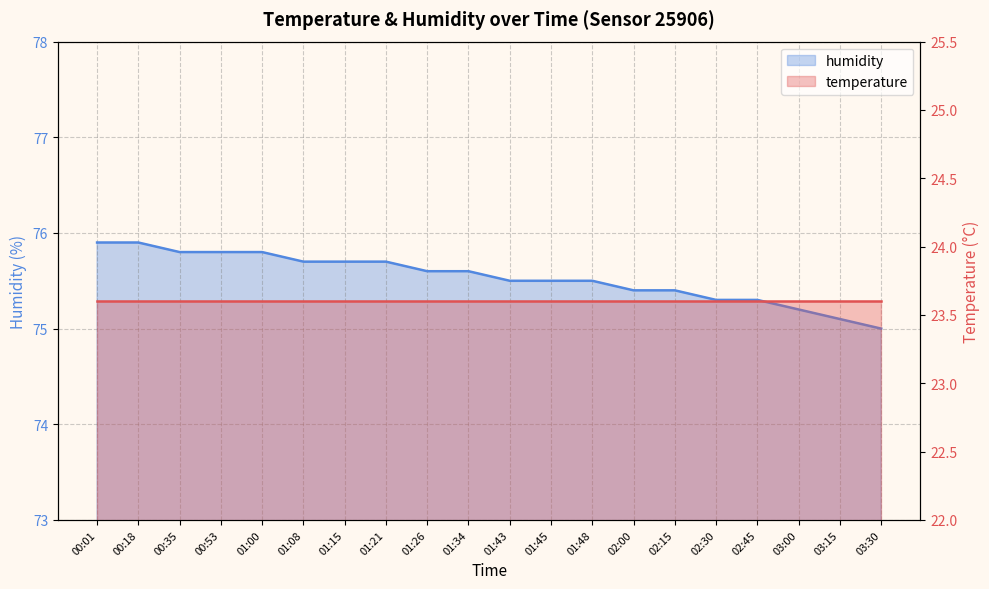

What is the label of the 12th point from the left?

01:45